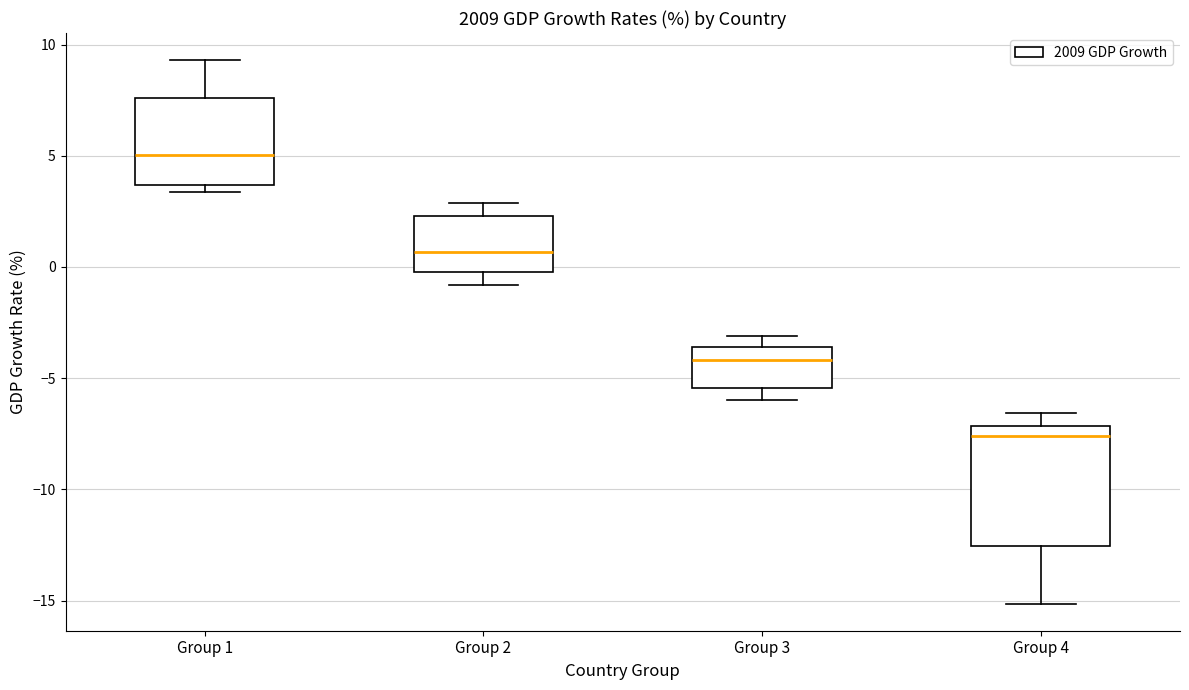

Comparing the boxes themselves (not the whiskers), which one is the tallest?

Group 4